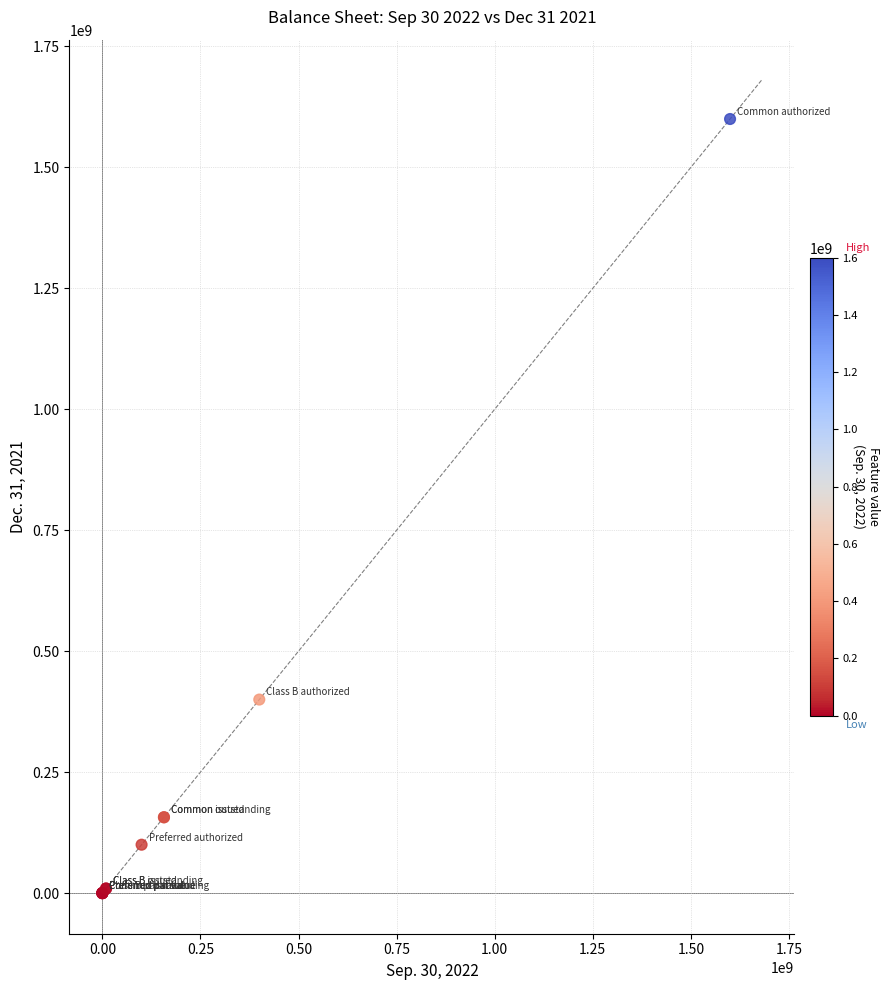

What Y value in the scatter plot is closest to 800000000?

400000000.0